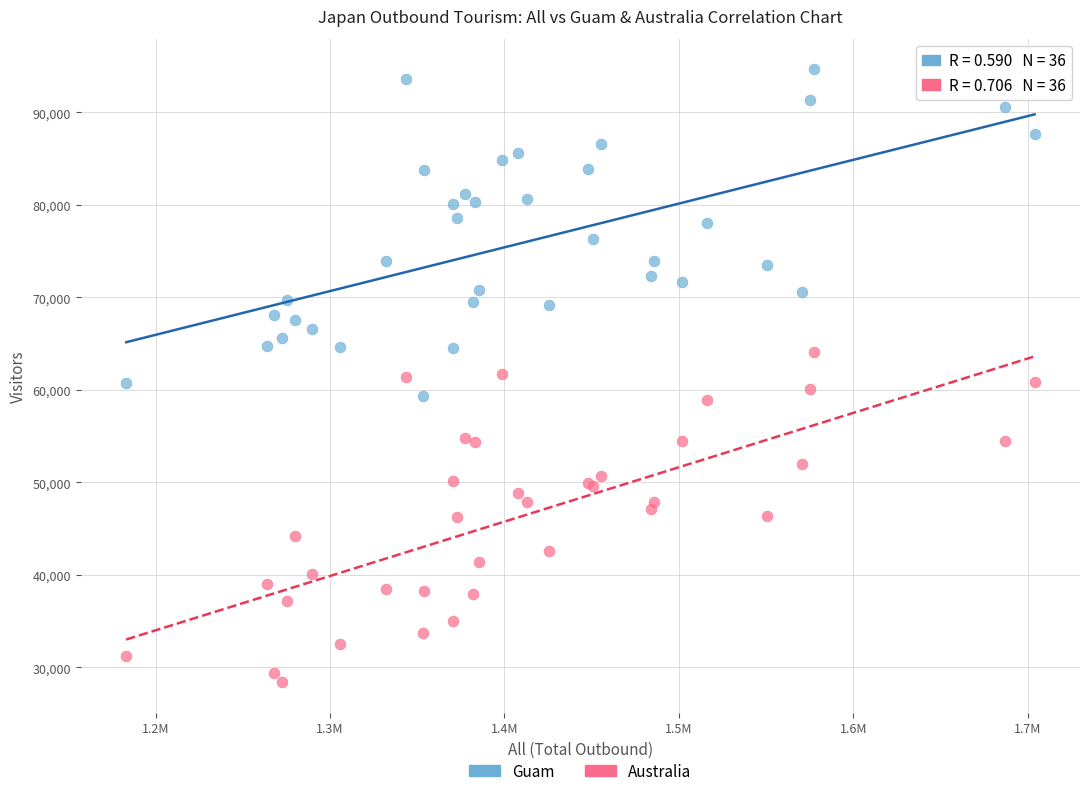

Which series reaches the maximum Y coordinate?

Guam